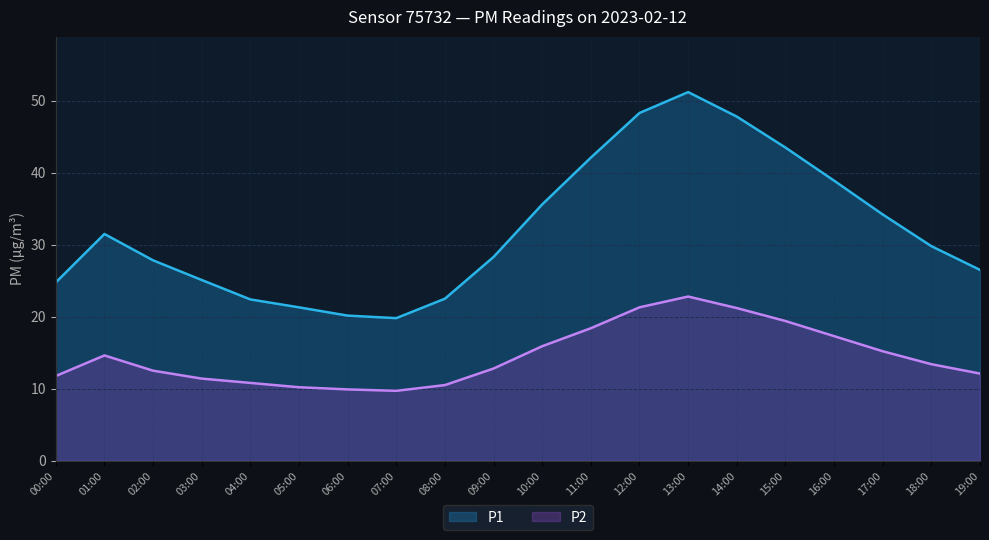

What is the minimum value for P1?

19.8